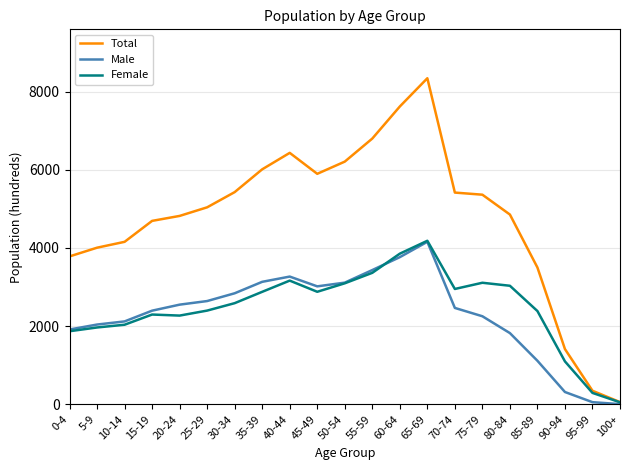

How many series are shown in this chart?

3